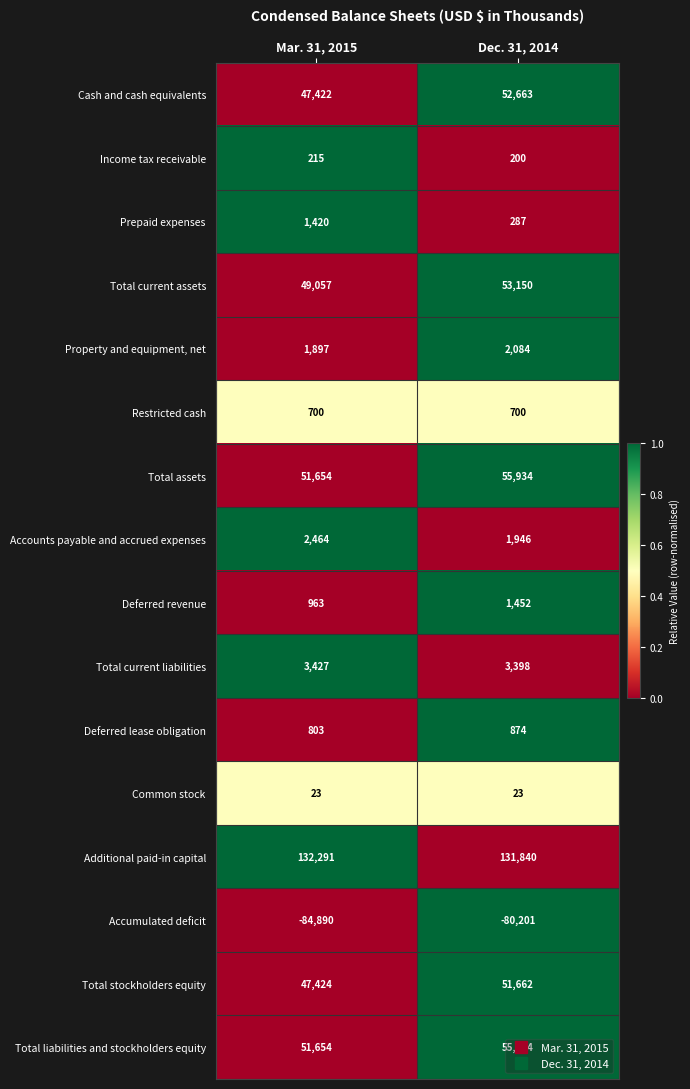

What is the sum of the Total liabilities and stockholders equity values at Mar. 31, 2015 and Dec. 31, 2014?

107588